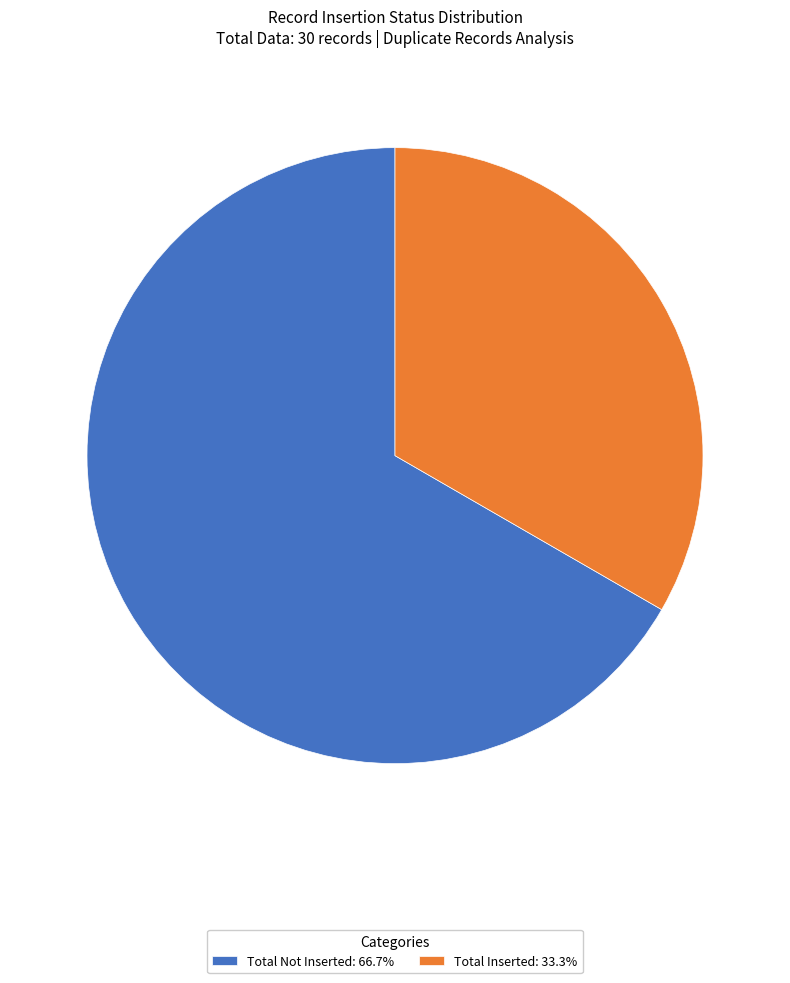

Is there a majority slice in this chart?

Yes